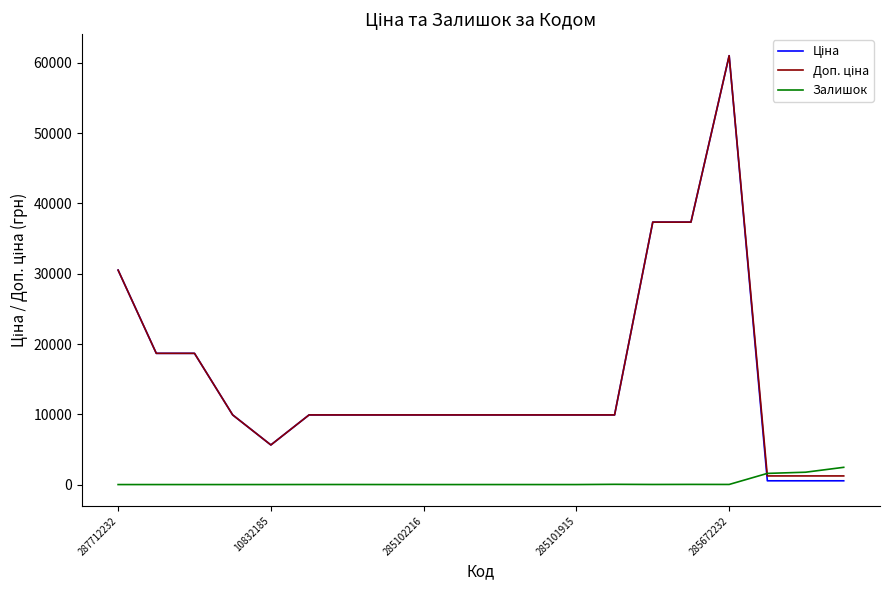

What is the maximum value shown in the chart?

61024.7